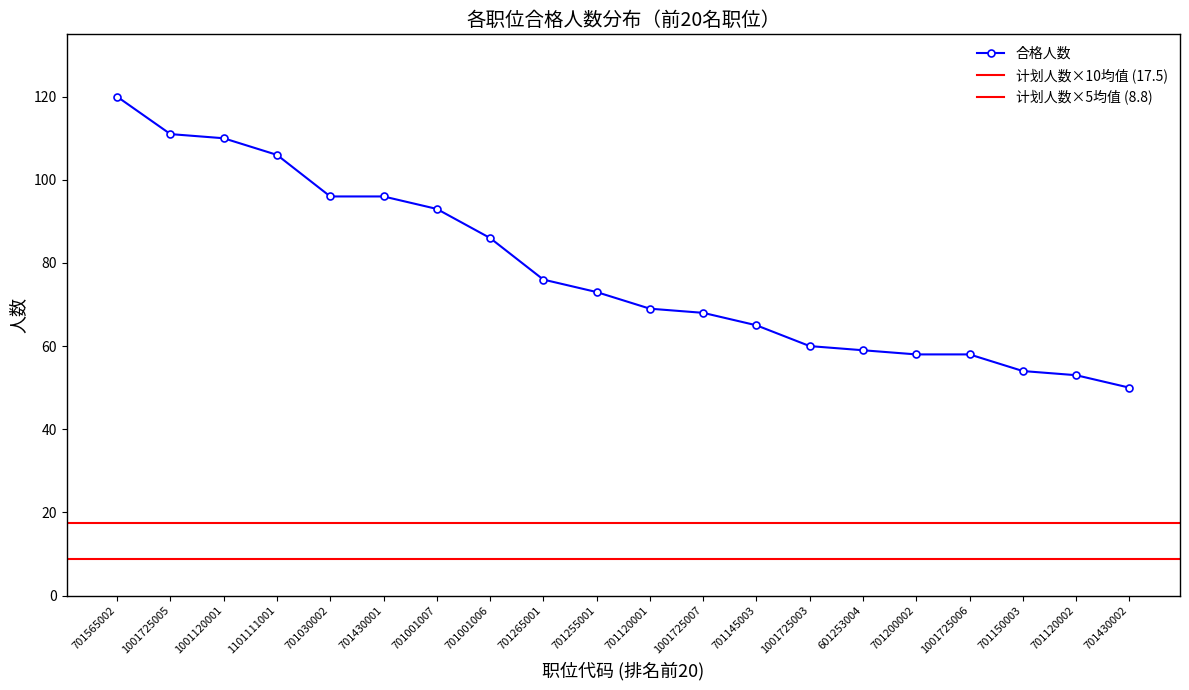

List the labels in order of value, largest first.

701565002, 1001725005, 1001120001, 1101111001, 701030002, 701430001, 701001007, 701001006, 701265001, 701255001, 701120001, 1001725007, 701145003, 1001725003, 601253004, 701200002, 1001725006, 701150003, 701120002, 701430002